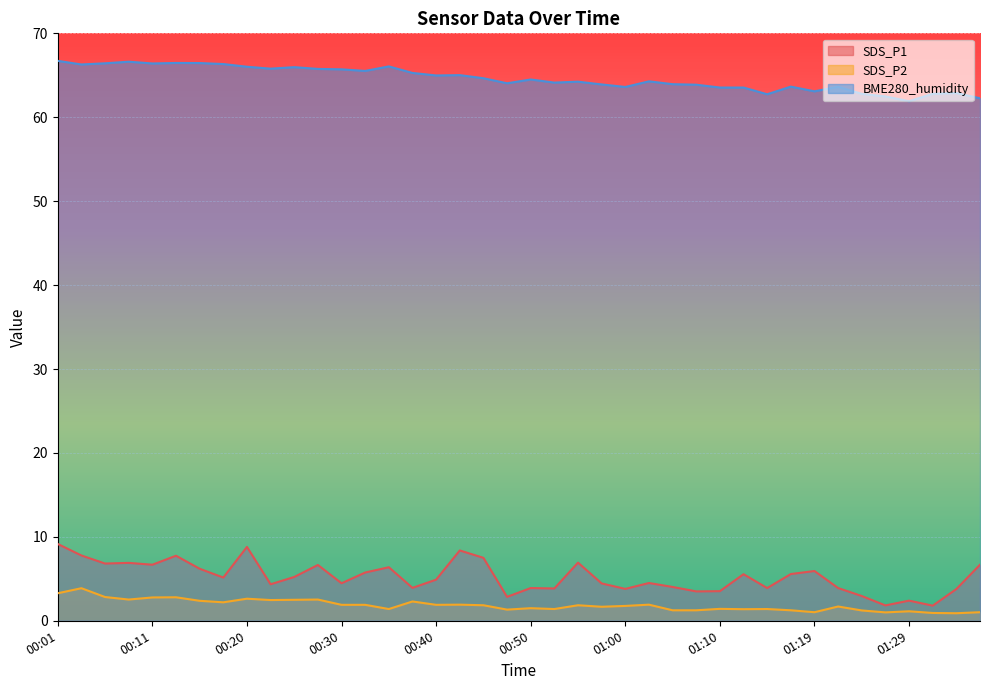

At how many categories does at least one series exceed 47?

40